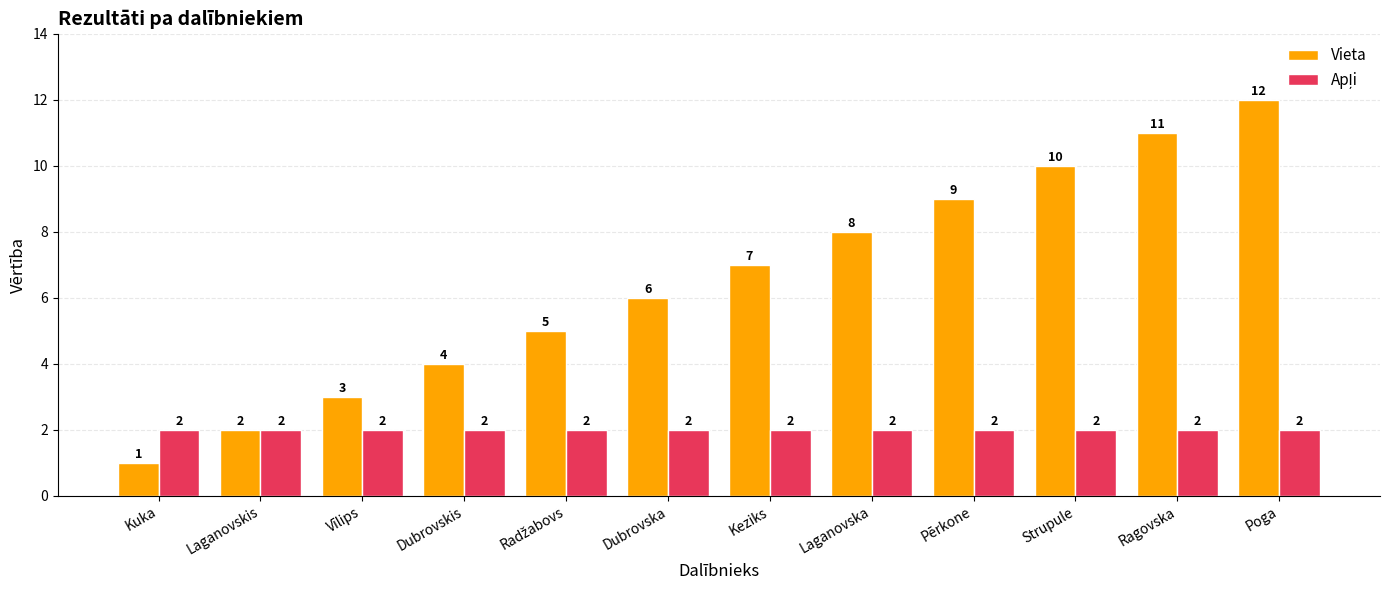

What is the sum of the Vieta values at Kuka and Poga?

13